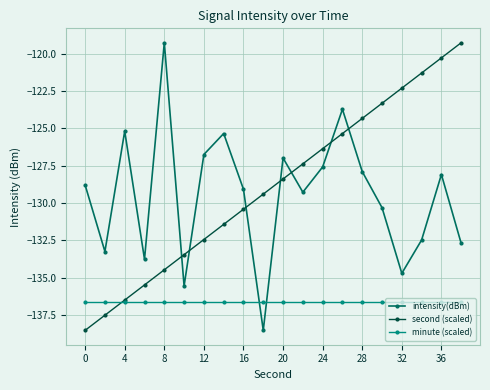

Does the chart display data point markers on the line(s)?

Yes